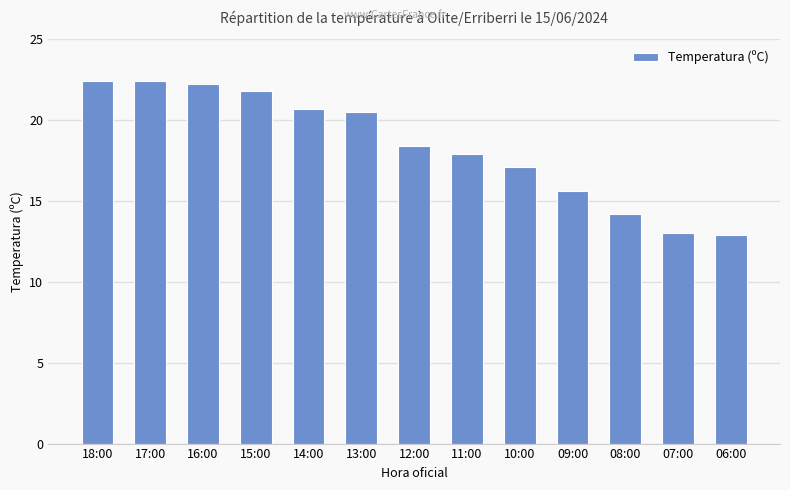

What is the minimum value shown in the chart?

12.9